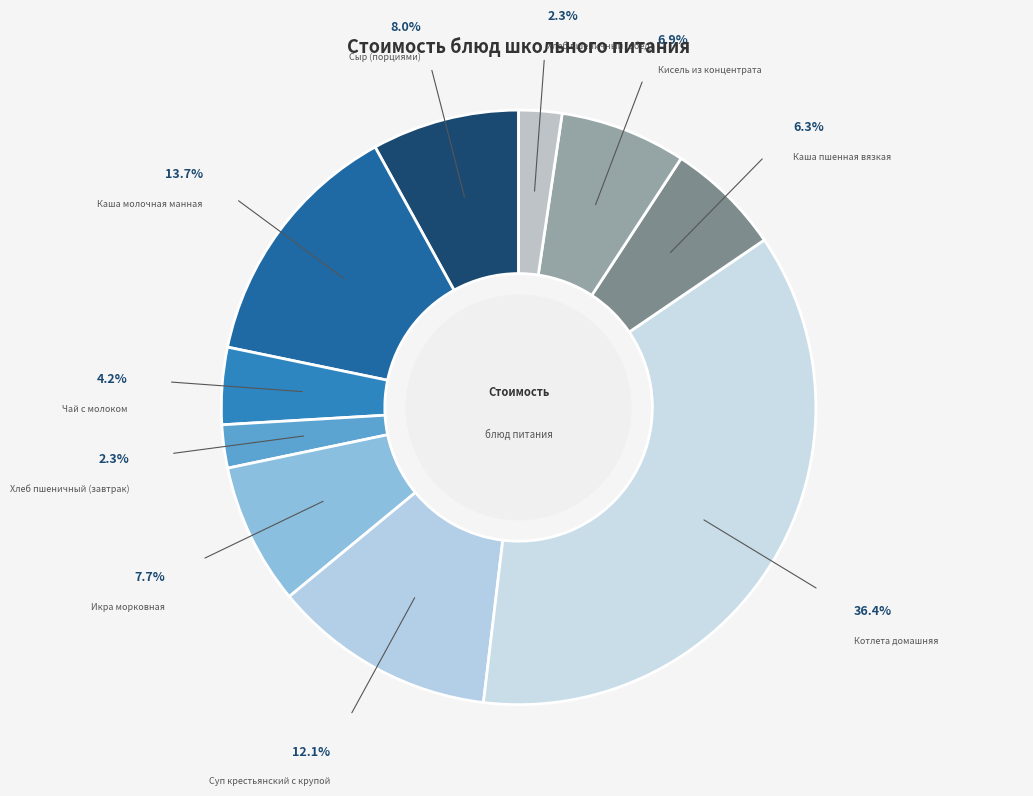

Which category has the biggest portion of the pie?

Котлета домашняя